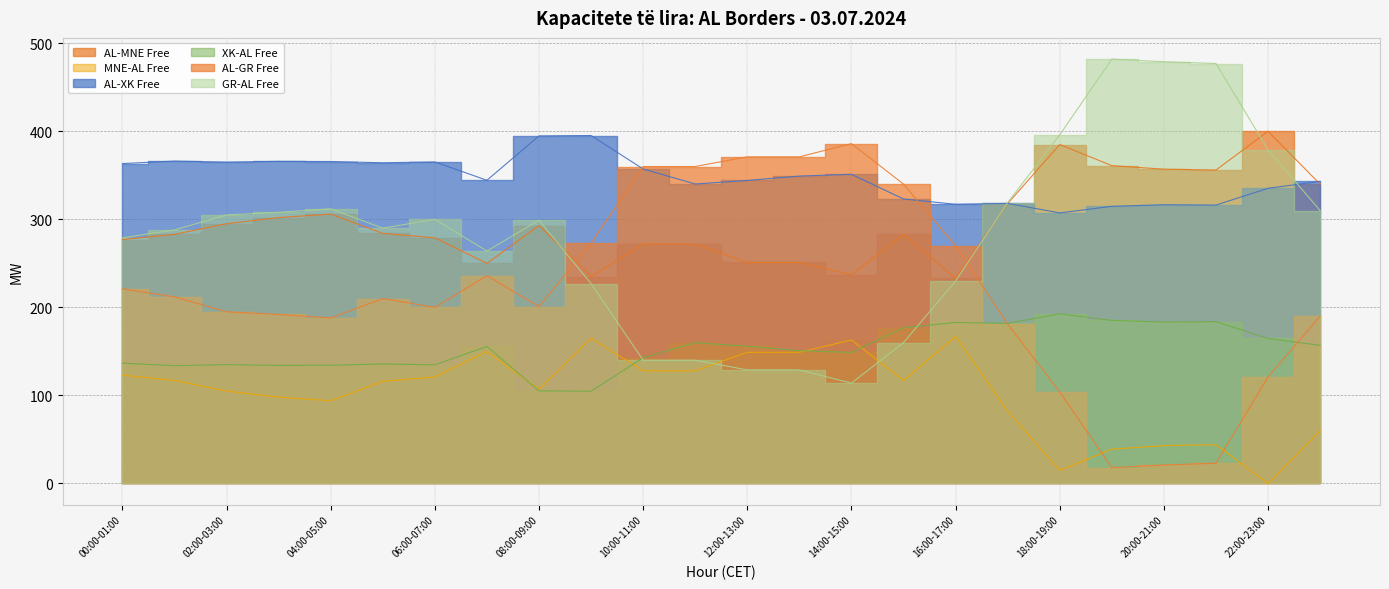

At which label does MNE-AL Free reach its peak?

16:00-17:00